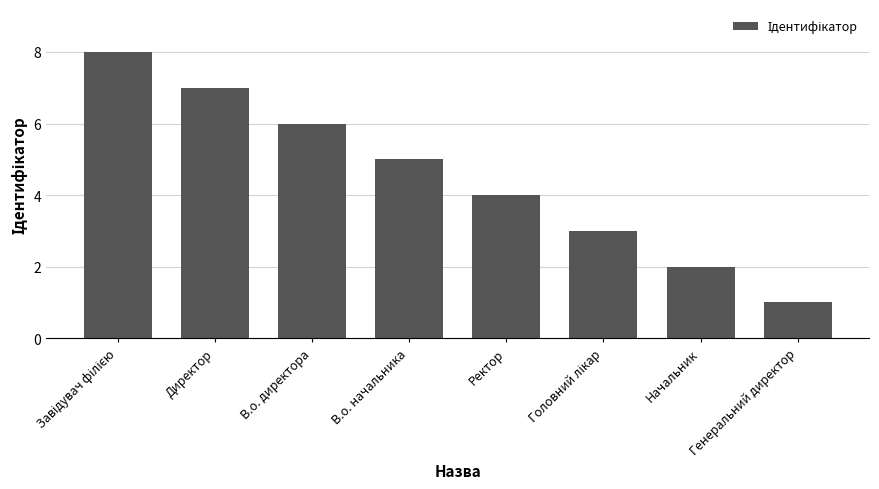

What is the label of the 3rd bar from the left?

В.о. директора